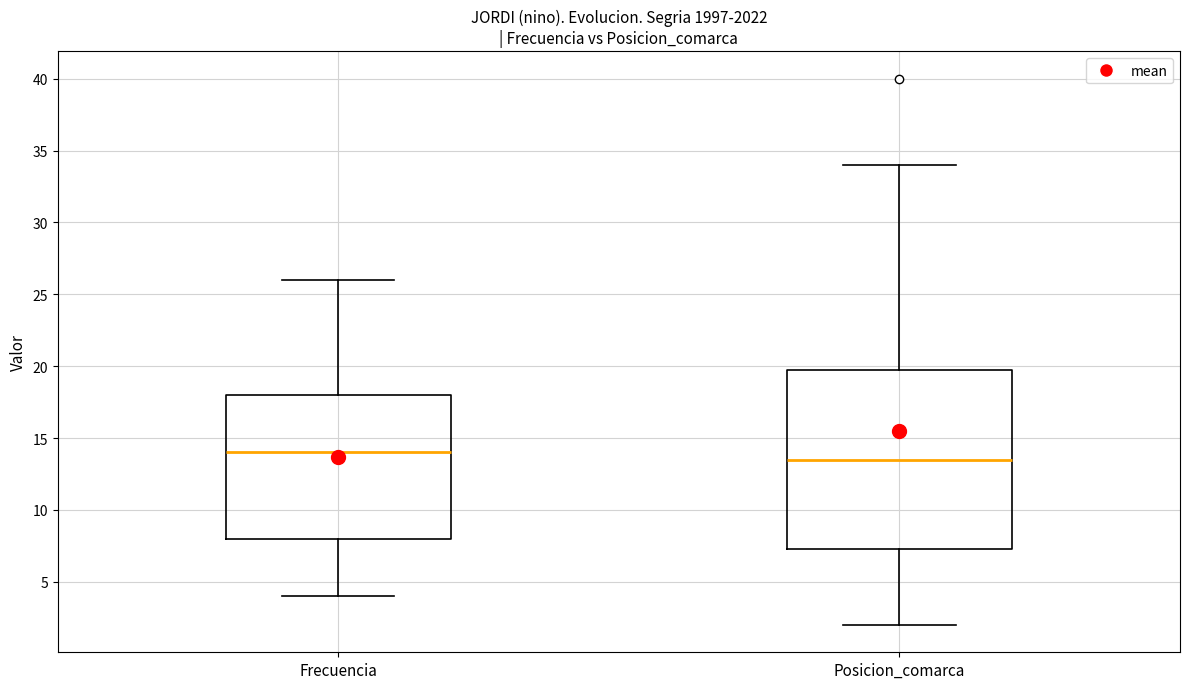

Which box is the tallest, from its lower edge to its upper edge?

Posicion_comarca